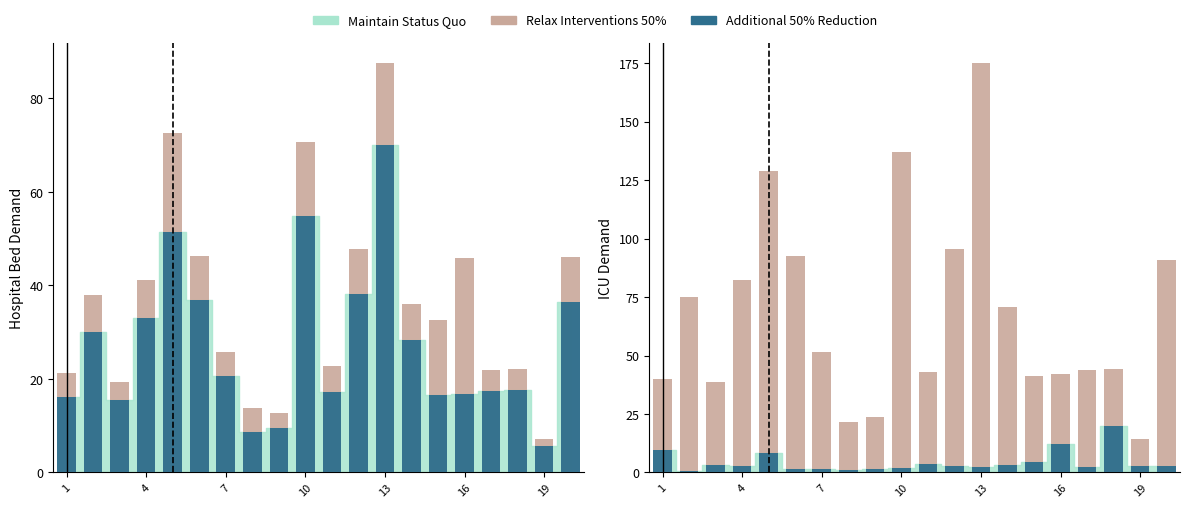

What is the highest value of the Relax Interventions 50% series?

174.9